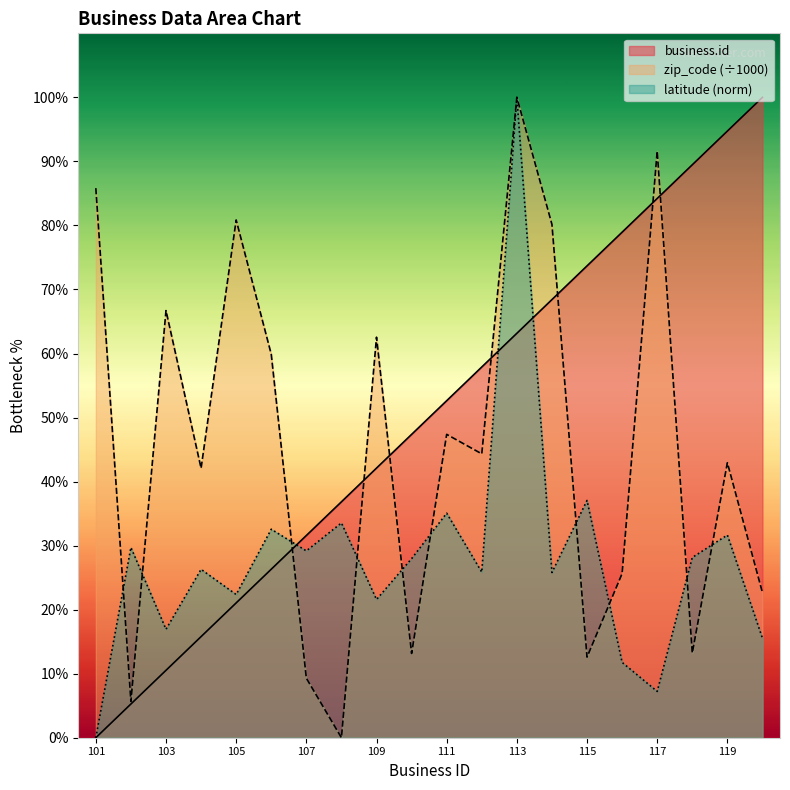

What is the value of the business.id point at the 9th from the left?

42.1